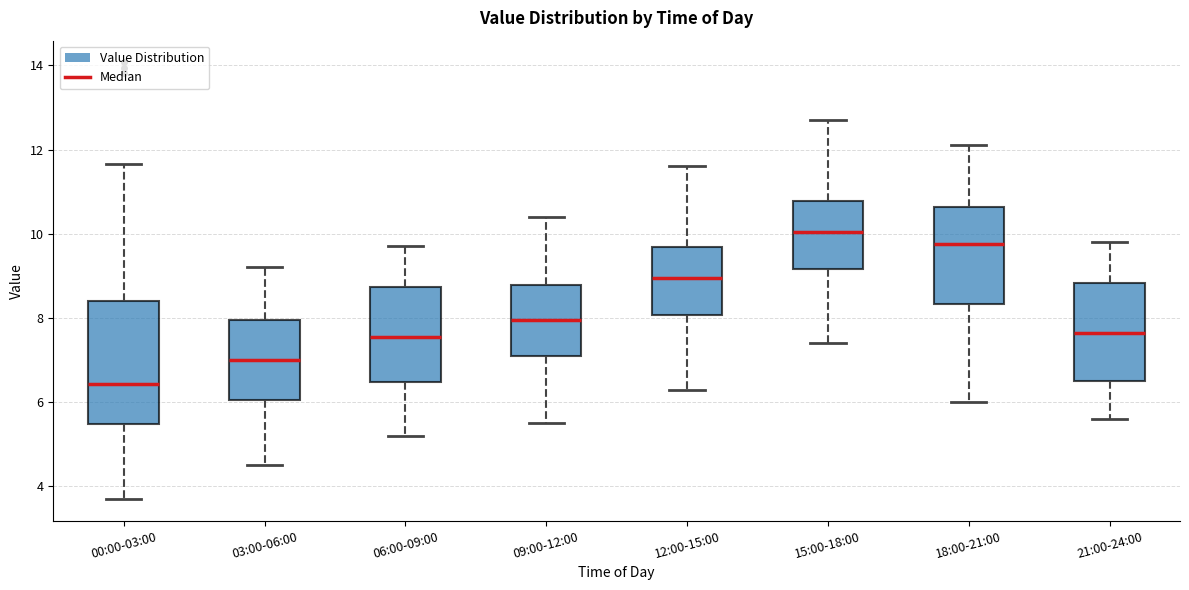

Where does the upper whisker of the box for 06:00-09:00 end on the y-axis? The values are not printed on the chart, so give them approximately, as read against the axis.

9.8